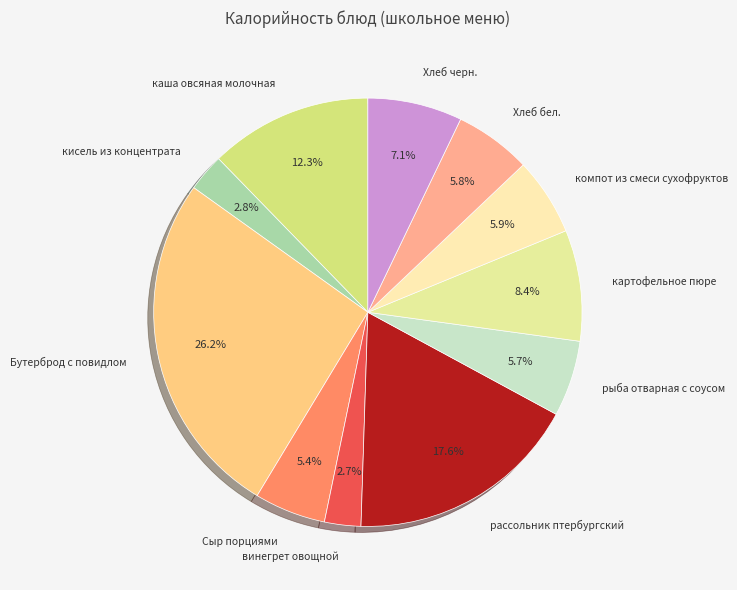

What is the largest slice in the pie chart?

Бутерброд с повидлом